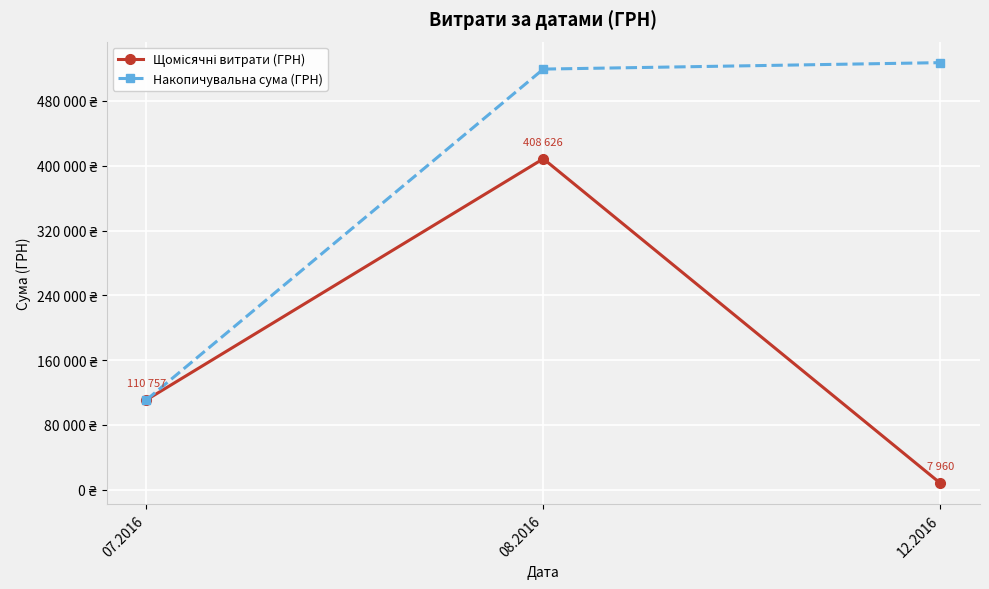

Reading left to right, what are all the values shown in this chart?

Щомісячні витрати (ГРН): 110757	408626	7960
Накопичувальна сума (ГРН): 110757	519383	527343